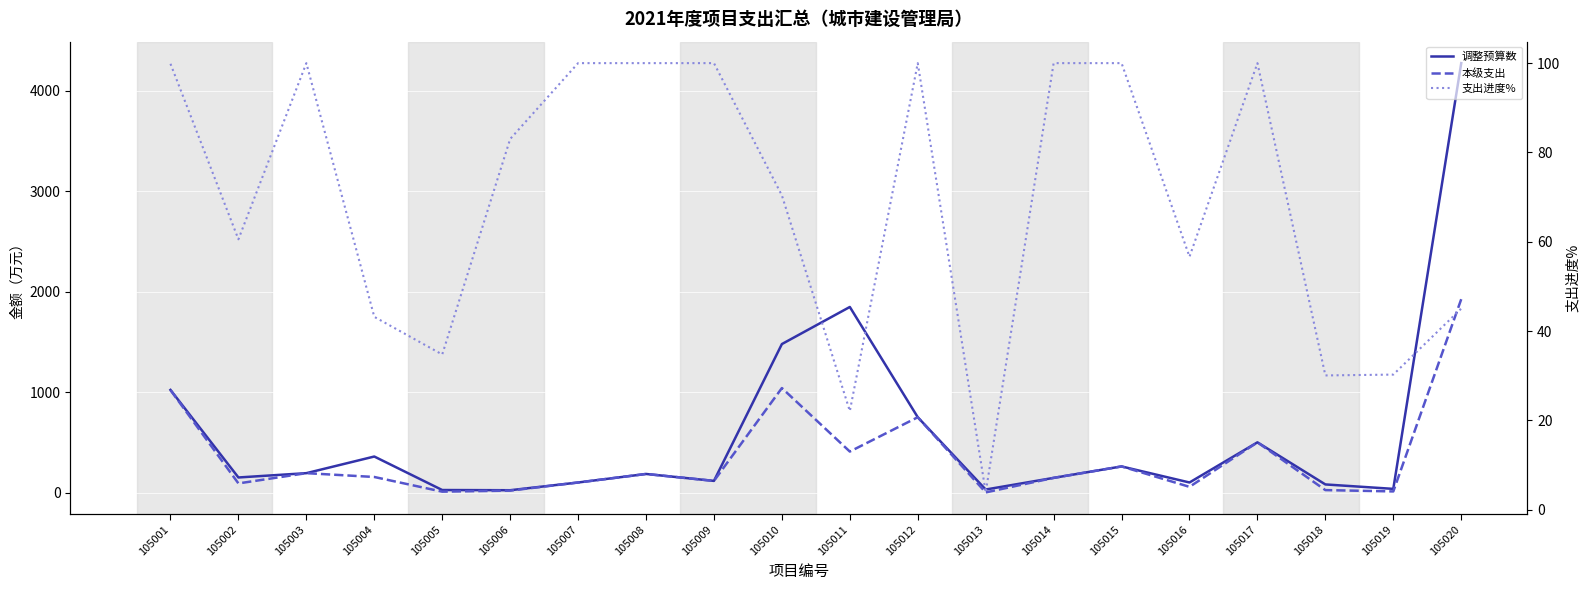

List the series in order of their peak value, lowest first.

支出进度%, 本级支出, 调整预算数